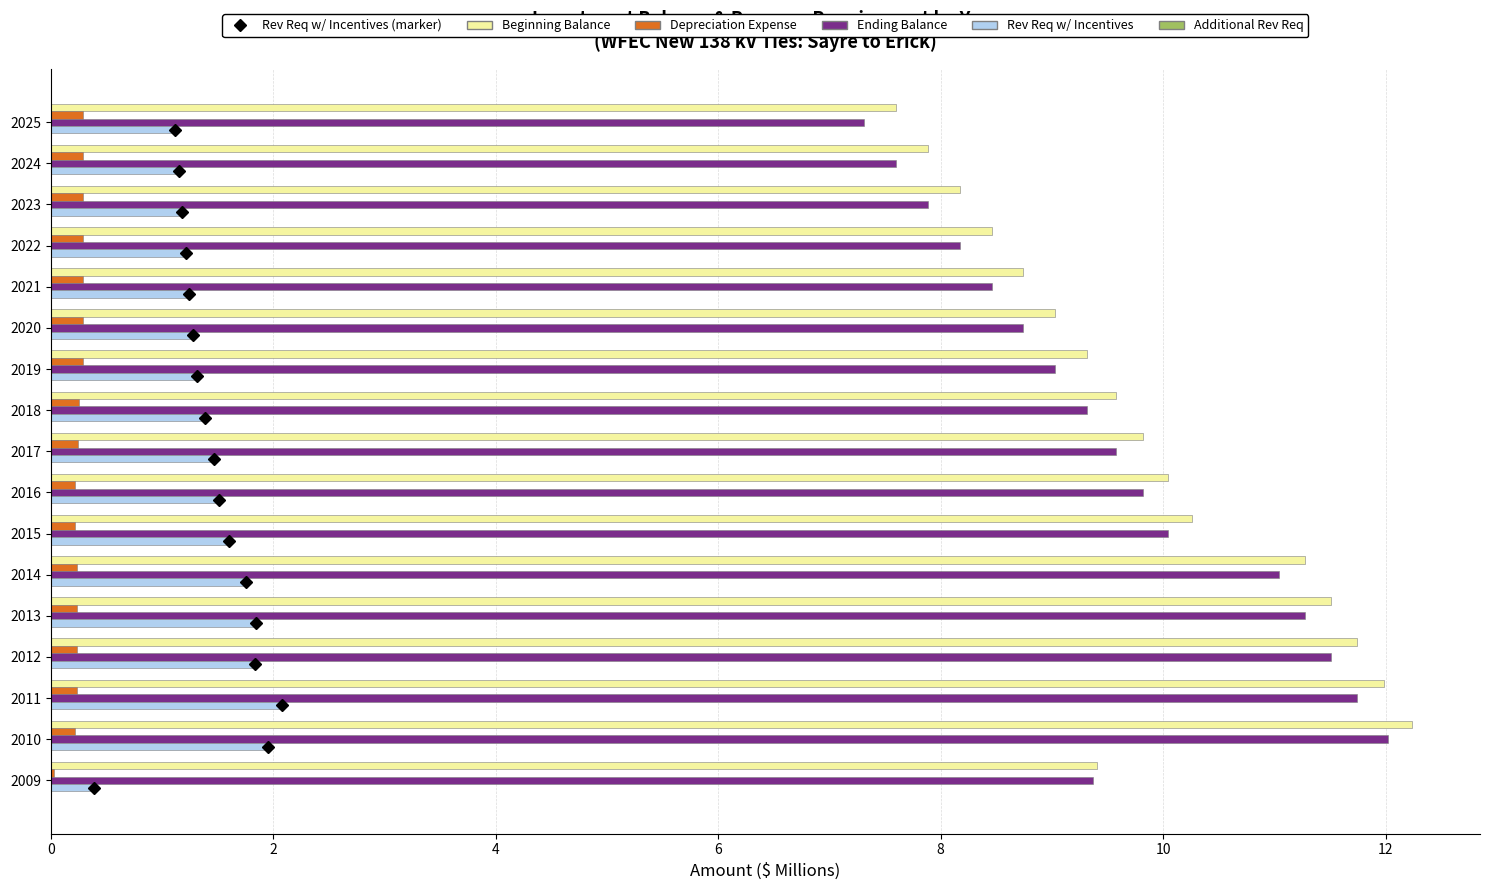

What is the sum of the Ending Balance values at 2023 and 2021?

16.3